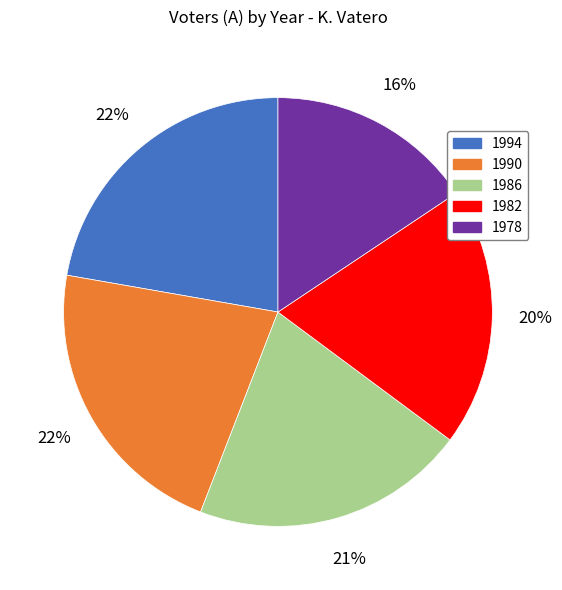

The 1978 slice represents 16% of the pie. True or false?

True